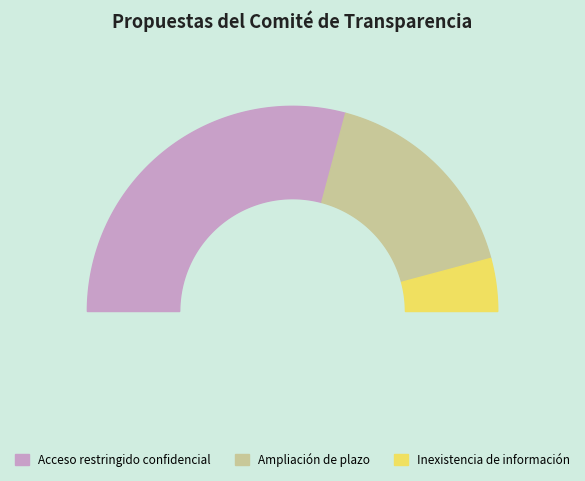

What is the change in value from Acceso restringido confidencial to Ampliación de plazo?

-3